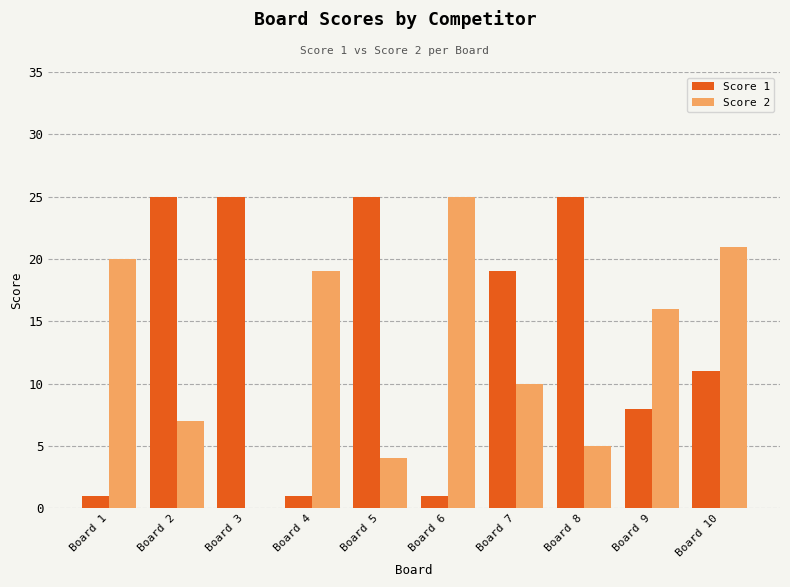

At which label is Score 2 closest to 12?

Board 7